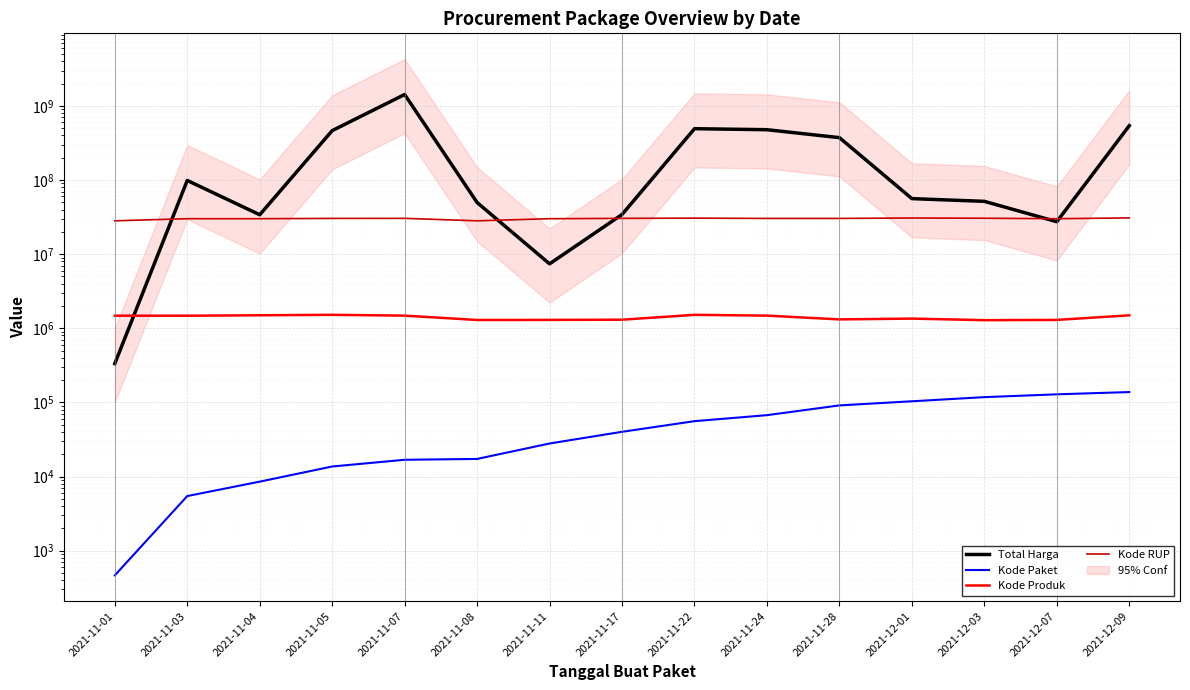

What is the difference between the highest and lowest values at 2021-11-03?

98767121